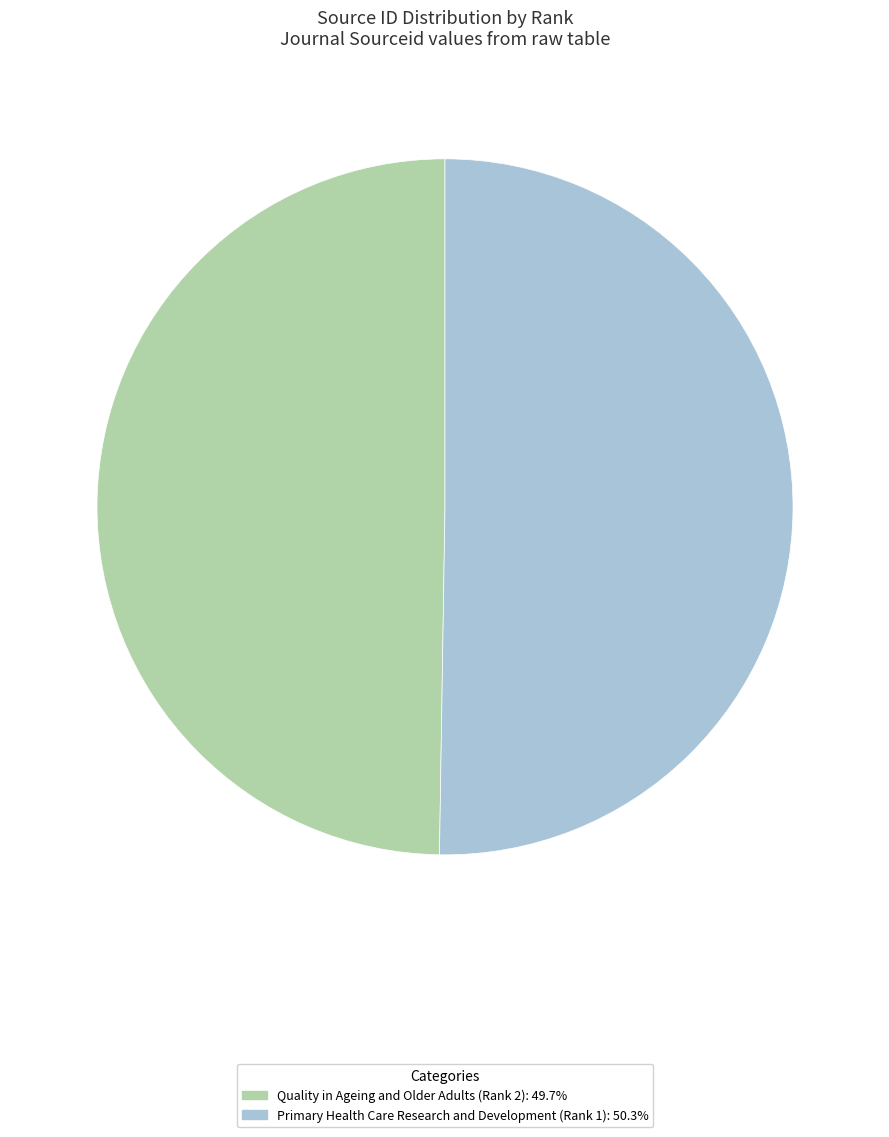

Is there a majority slice in this chart?

Yes